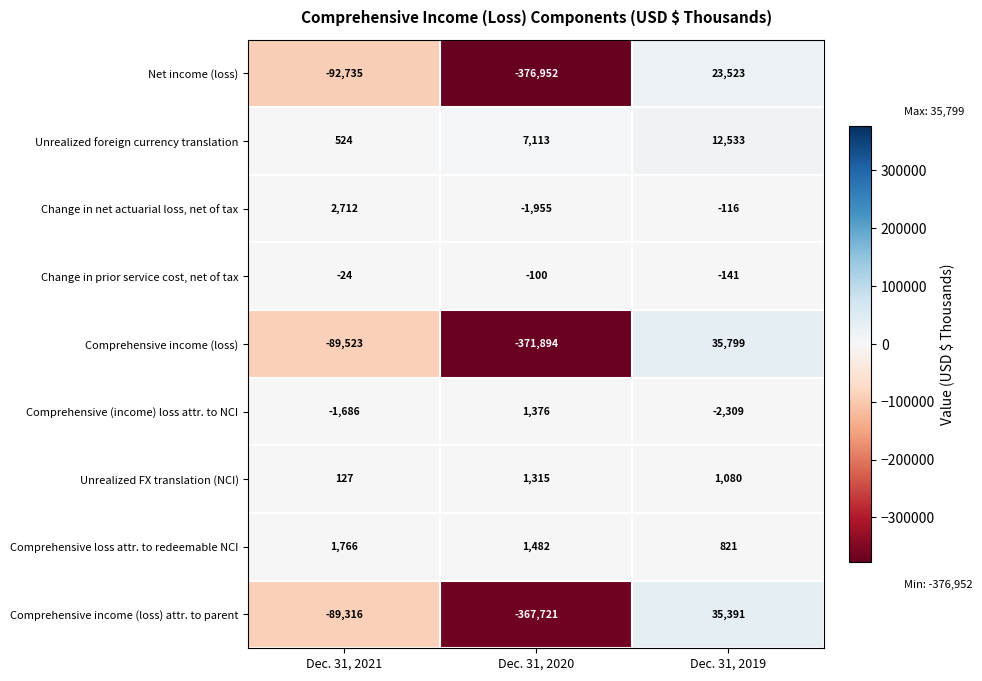

The Comprehensive loss attr. to redeemable NCI series shows 1766 at Dec. 31, 2021. True or false?

True